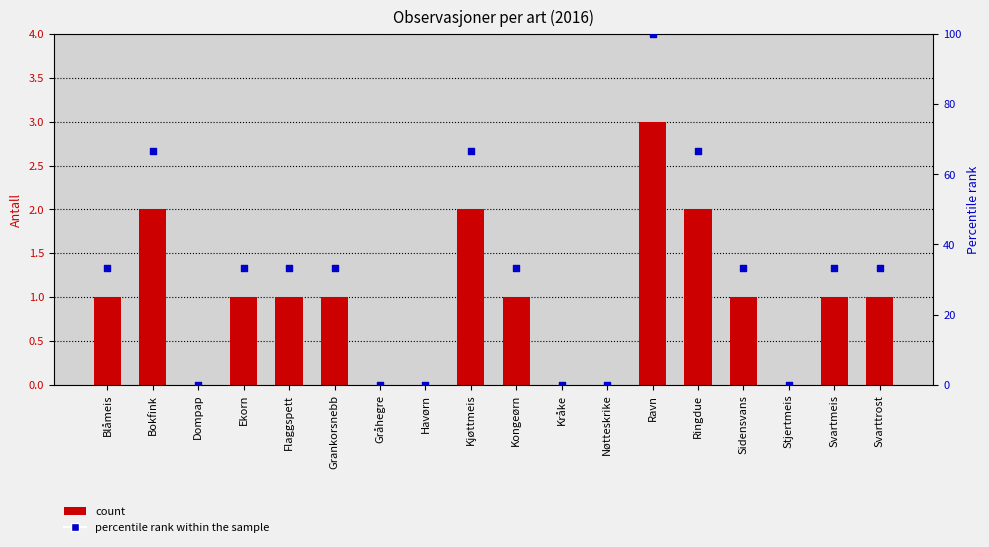

What is the change in value from Bokfink to Kråke?

-66.7